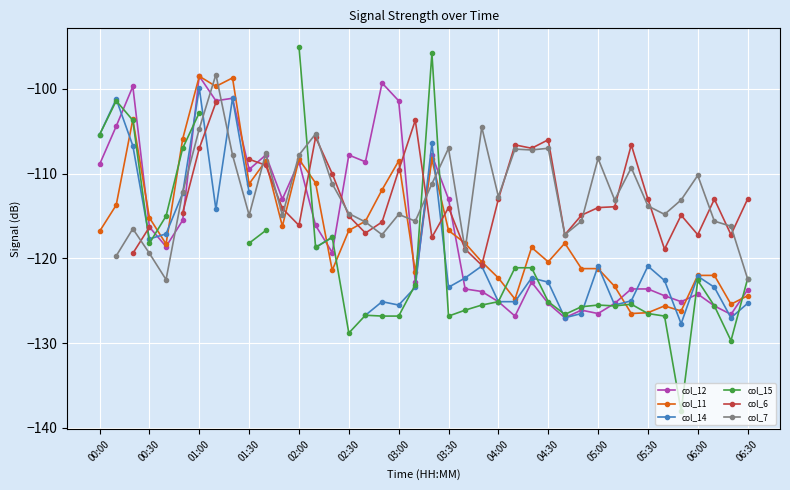

What is the highest value of the col_11 series?

-98.5